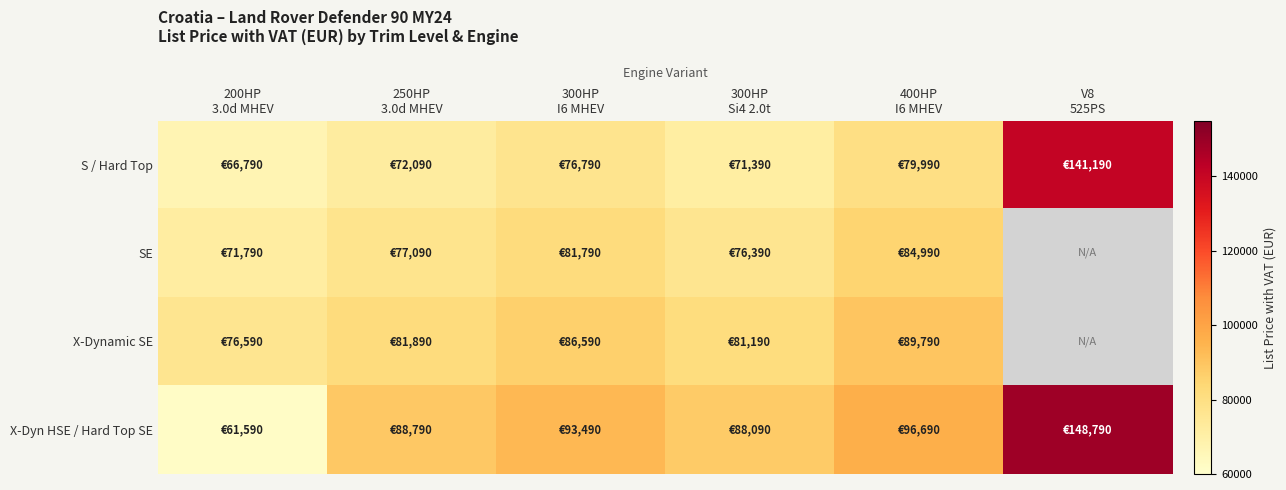

Reading left to right, extract all data points from this chart.

S / Hard Top: 200HP
3.0d MHEV=66790	250HP
3.0d MHEV=72090	300HP
I6 MHEV=76790	300HP
Si4 2.0t=71390	400HP
I6 MHEV=79990	V8
525PS=141190
SE: 200HP
3.0d MHEV=71790	250HP
3.0d MHEV=77090	300HP
I6 MHEV=81790	300HP
Si4 2.0t=76390	400HP
I6 MHEV=84990	V8
525PS=0
X-Dynamic SE: 200HP
3.0d MHEV=76590	250HP
3.0d MHEV=81890	300HP
I6 MHEV=86590	300HP
Si4 2.0t=81190	400HP
I6 MHEV=89790	V8
525PS=0
X-Dyn HSE / Hard Top SE: 200HP
3.0d MHEV=61590	250HP
3.0d MHEV=88790	300HP
I6 MHEV=93490	300HP
Si4 2.0t=88090	400HP
I6 MHEV=96690	V8
525PS=148790